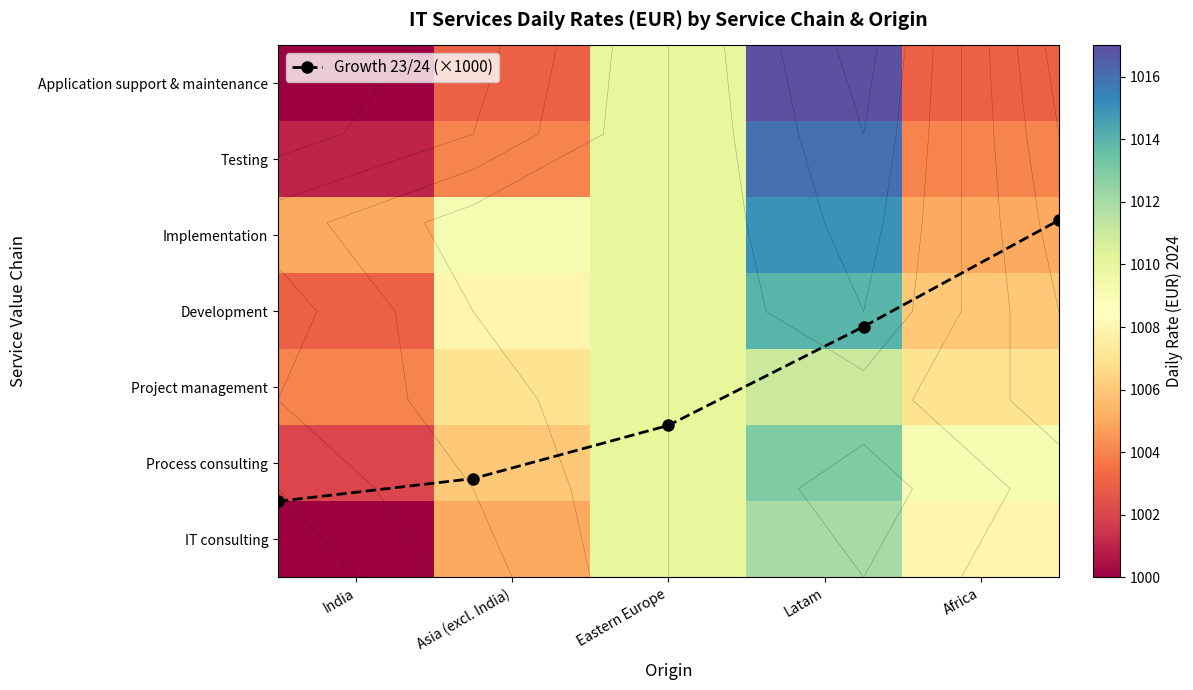

Is the value of Testing at Latam greater than the value of Development at Eastern Europe?

Yes